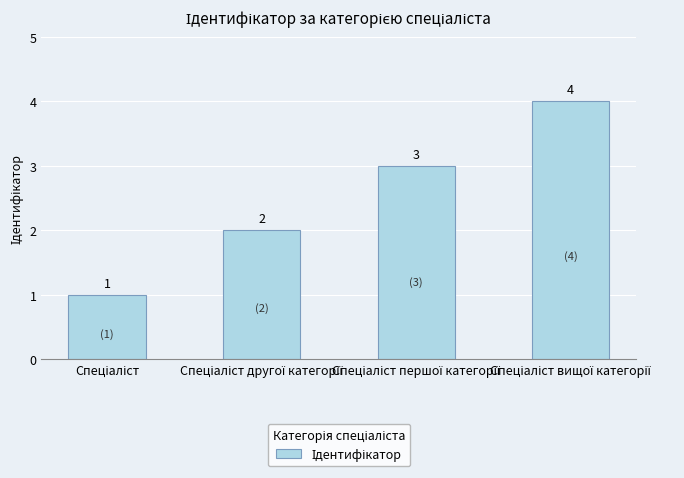

Are the bars horizontal?

No